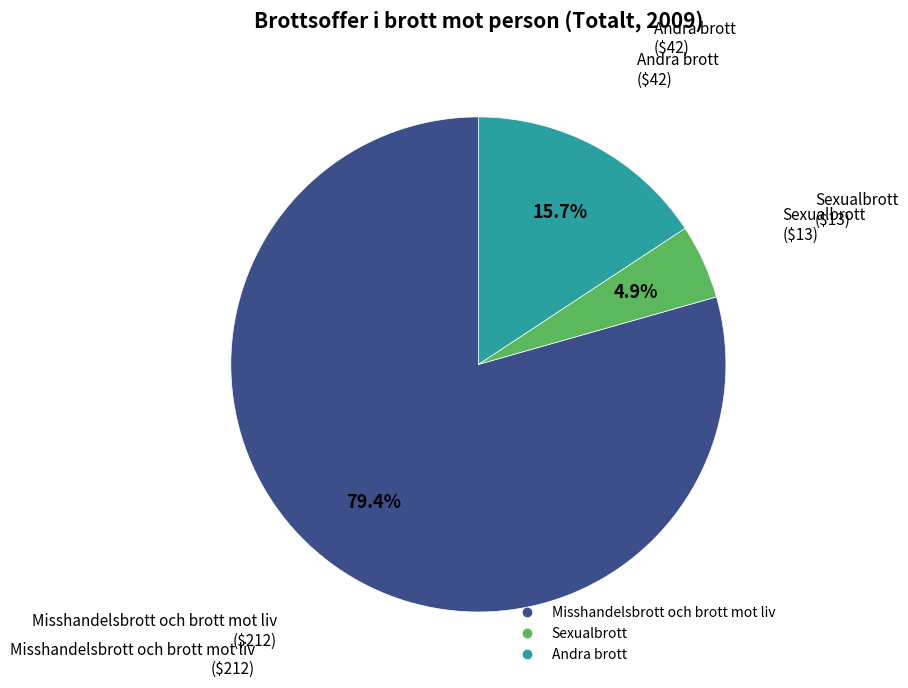

Which has a higher value, Sexualbrott or Andra brott?

Andra brott